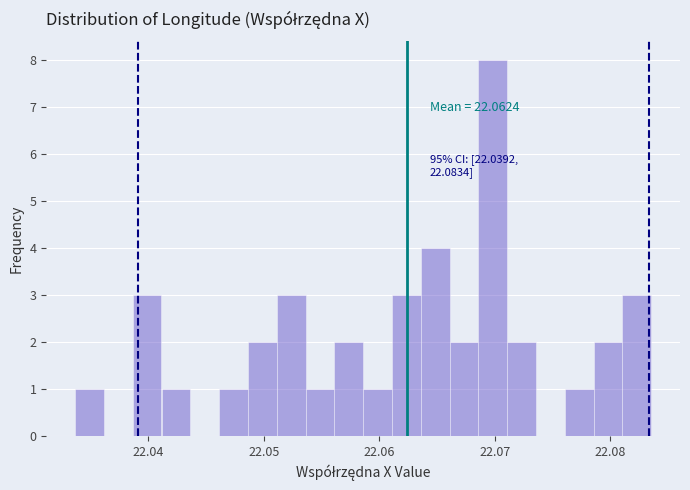

Read against the x-axis, roughly where is the centre of the tallest bar?

22.070